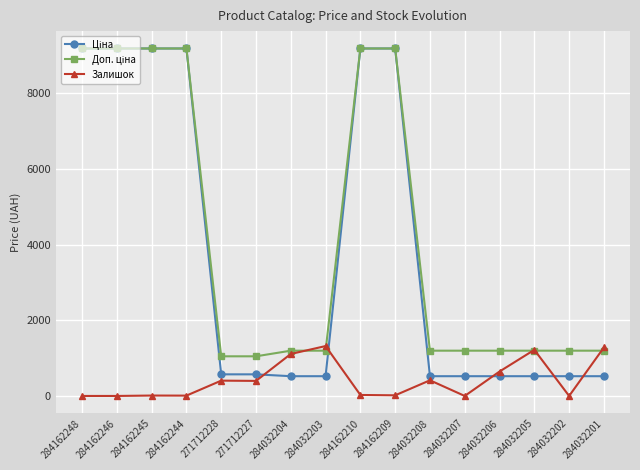

At how many categories does at least one series exceed 2520?

6